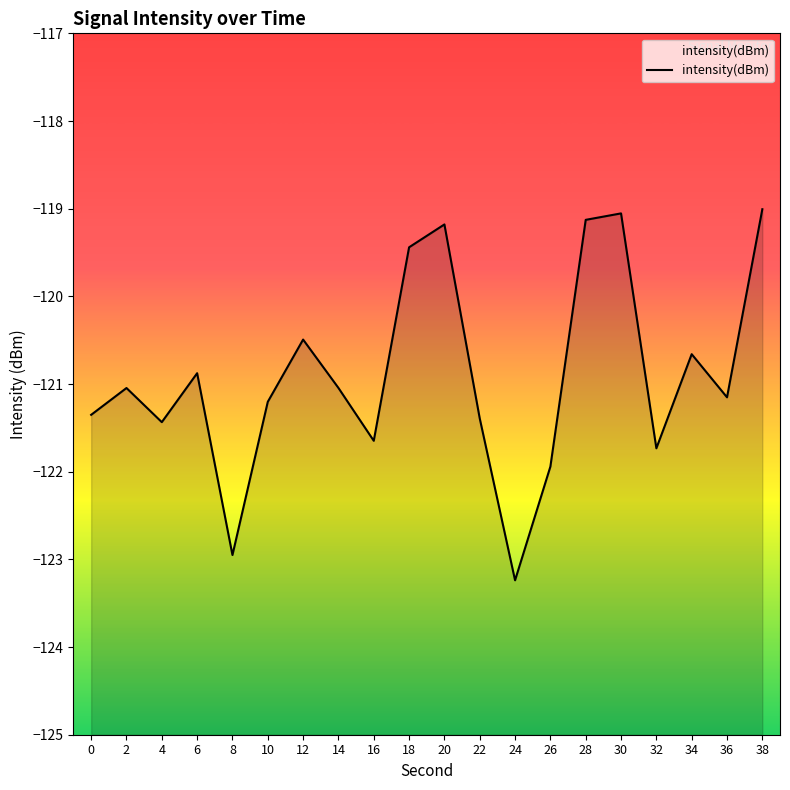

Reading left to right, extract all data points from this chart.

-121.4	-121.0	-121.4	-120.9	-123.0	-121.2	-120.5	-121.0	-121.6	-119.4	-119.2	-121.4	-123.2	-121.9	-119.1	-119.1	-121.7	-120.7	-121.2	-119.0